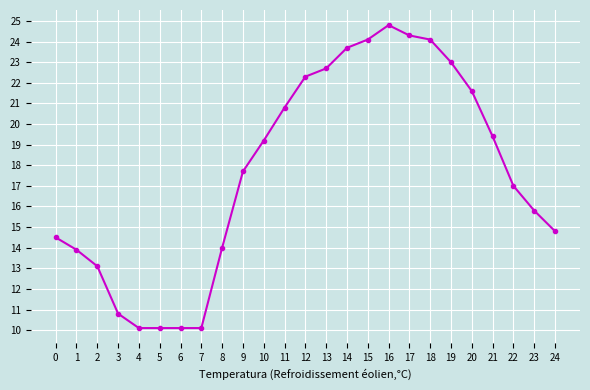

The value at 9 is 17.7. True or false?

True